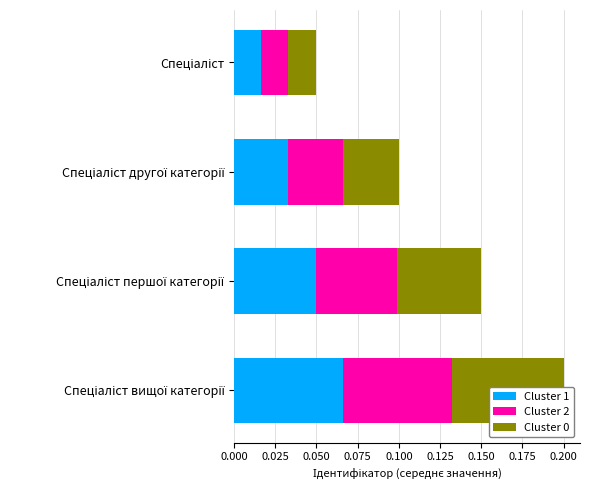

The value of Cluster 0 at Спеціаліст другої категорії is 0.0. True or false?

True